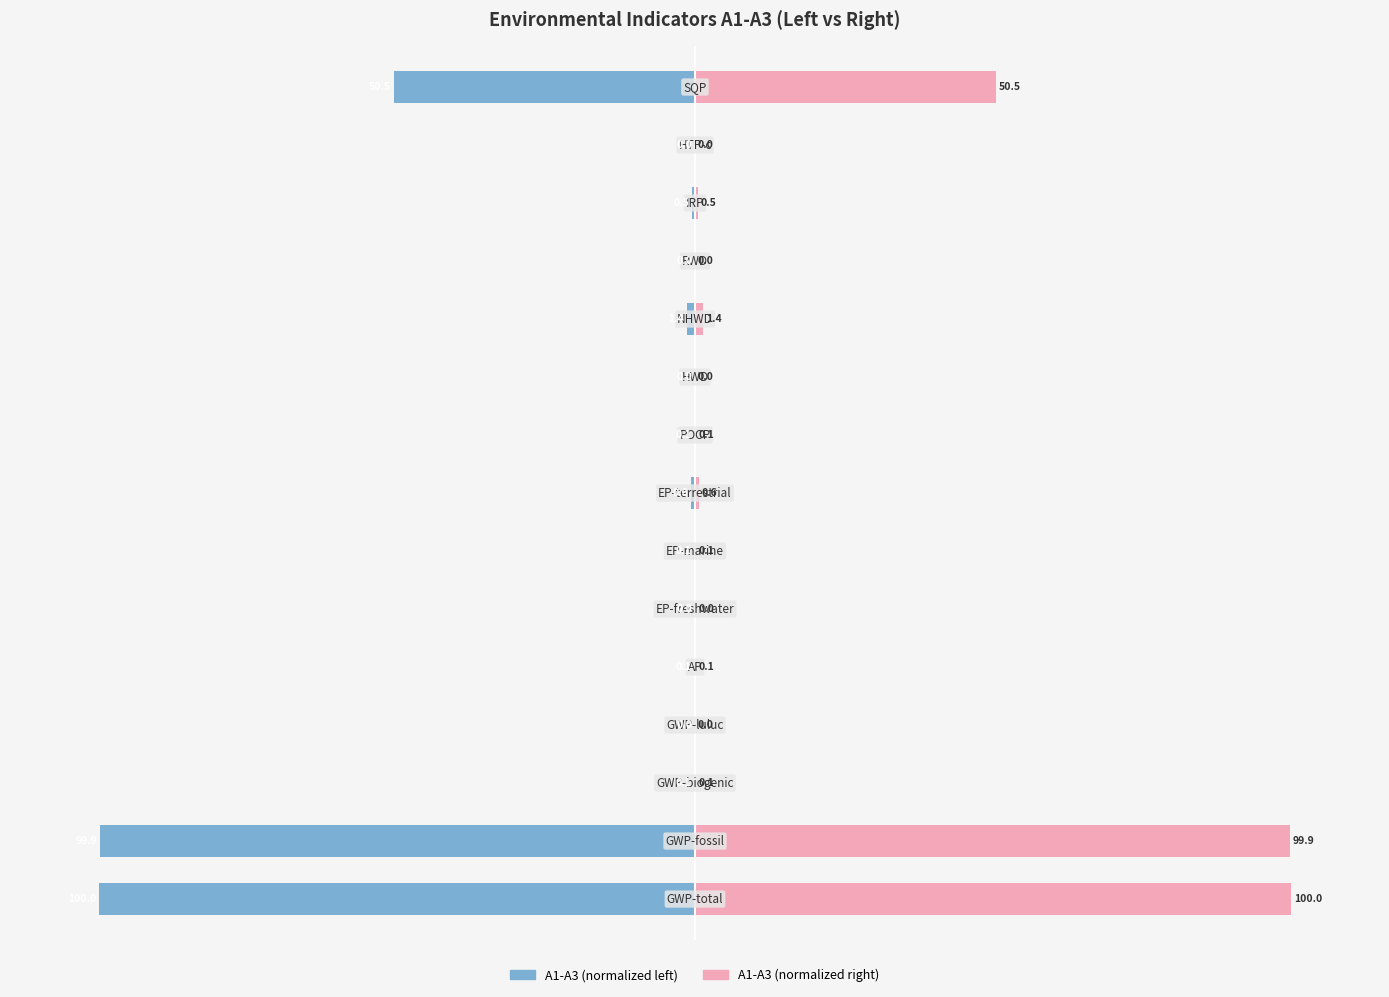

Reading right to left, extract all data points from this chart.

A1-A3 Left: 14=-50.5	13=-0.0	12=-0.5	11=-0.0	10=-1.4	9=-0.0	8=-0.1	7=-0.6	6=-0.1	5=-0.0	4=-0.1	3=-0.0	2=-0.1	1=-99.9	0=-100.0
A1-A3 Right: 14=50.5	13=0.0	12=0.5	11=0.0	10=1.4	9=0.0	8=0.1	7=0.6	6=0.1	5=0.0	4=0.1	3=0.0	2=0.1	1=99.9	0=100.0